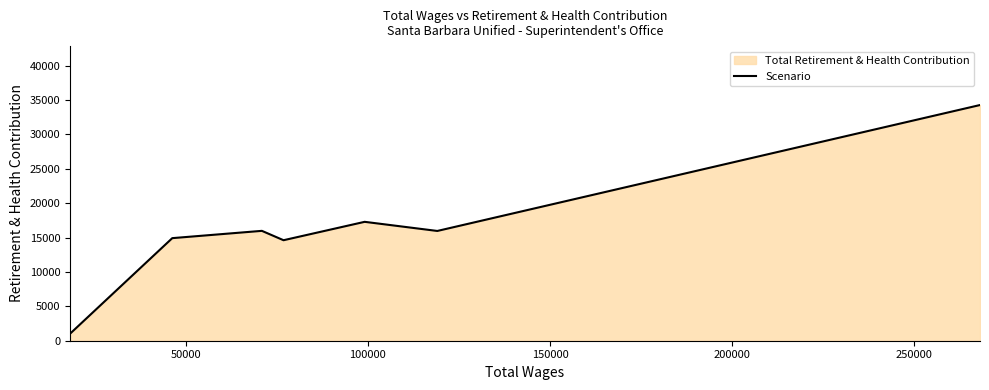

What is the smallest value displayed?

1016